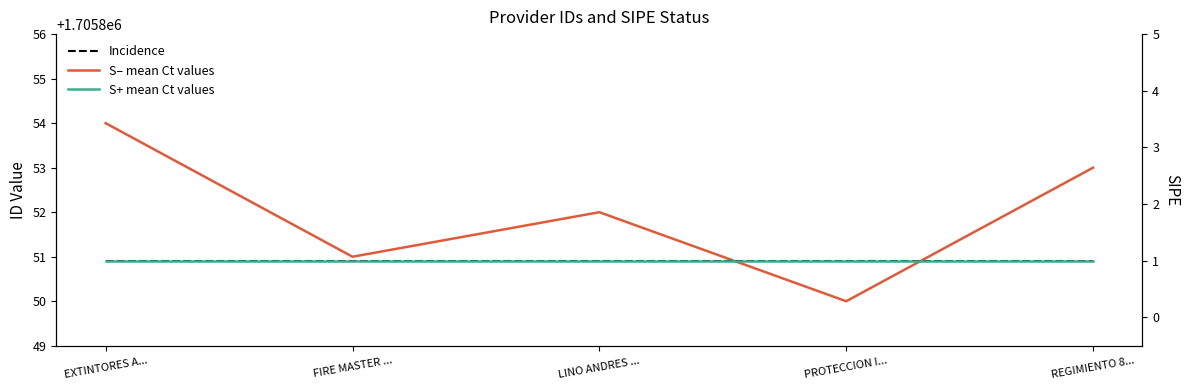

What is the sum of the Incidence values at PROTECCION I... and LINO ANDRES ...?

2